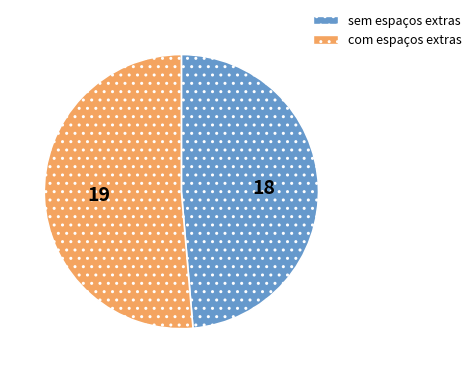

Which category accounts for the majority?

com espaços extras